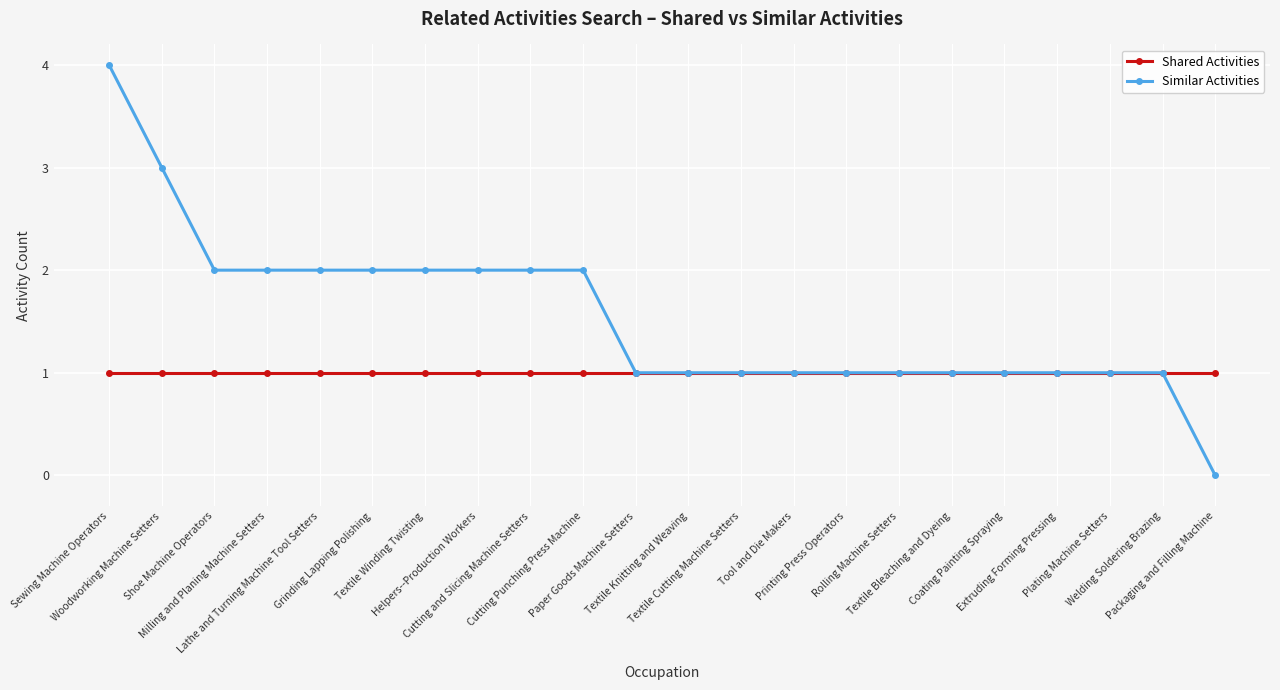

Which series has the largest total across all categories?

Similar Activities